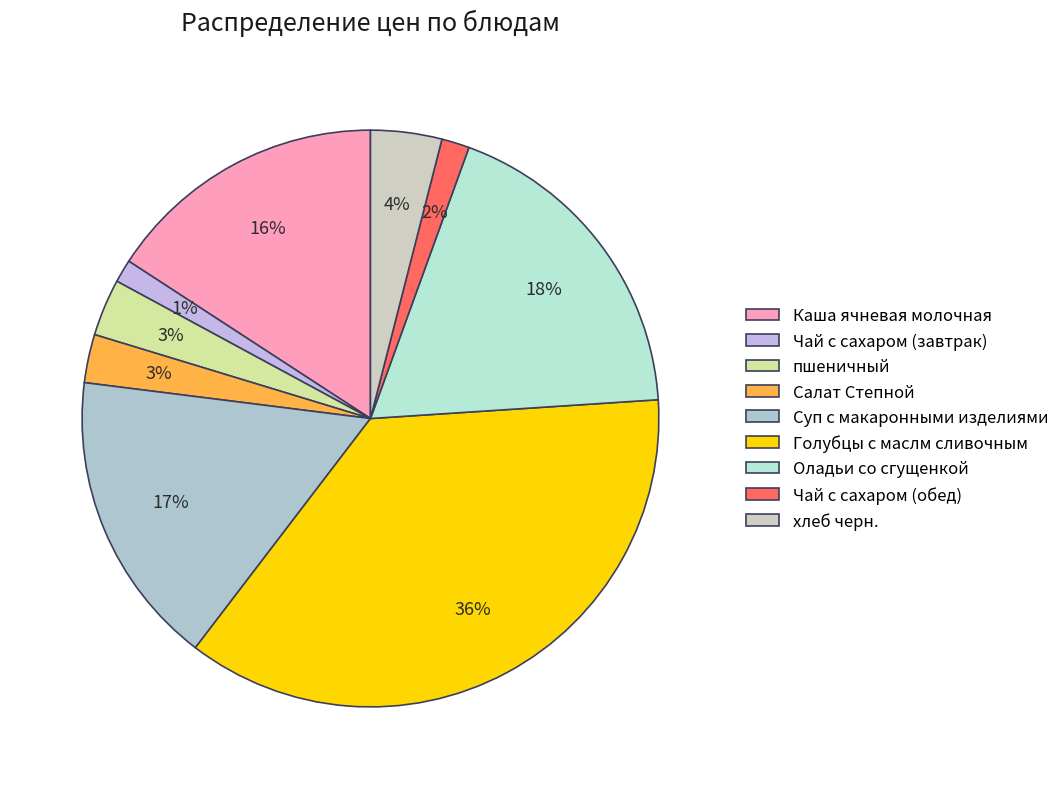

True or false: Чай с сахаром (обед) accounts for 9% of the total.

False